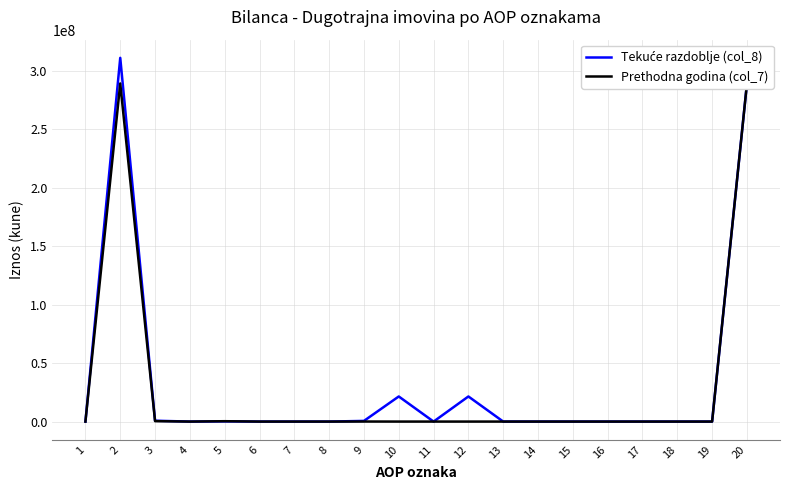

What is the difference between the maximum and second lowest values in the Prethodna godina (col_7) series?

288964813